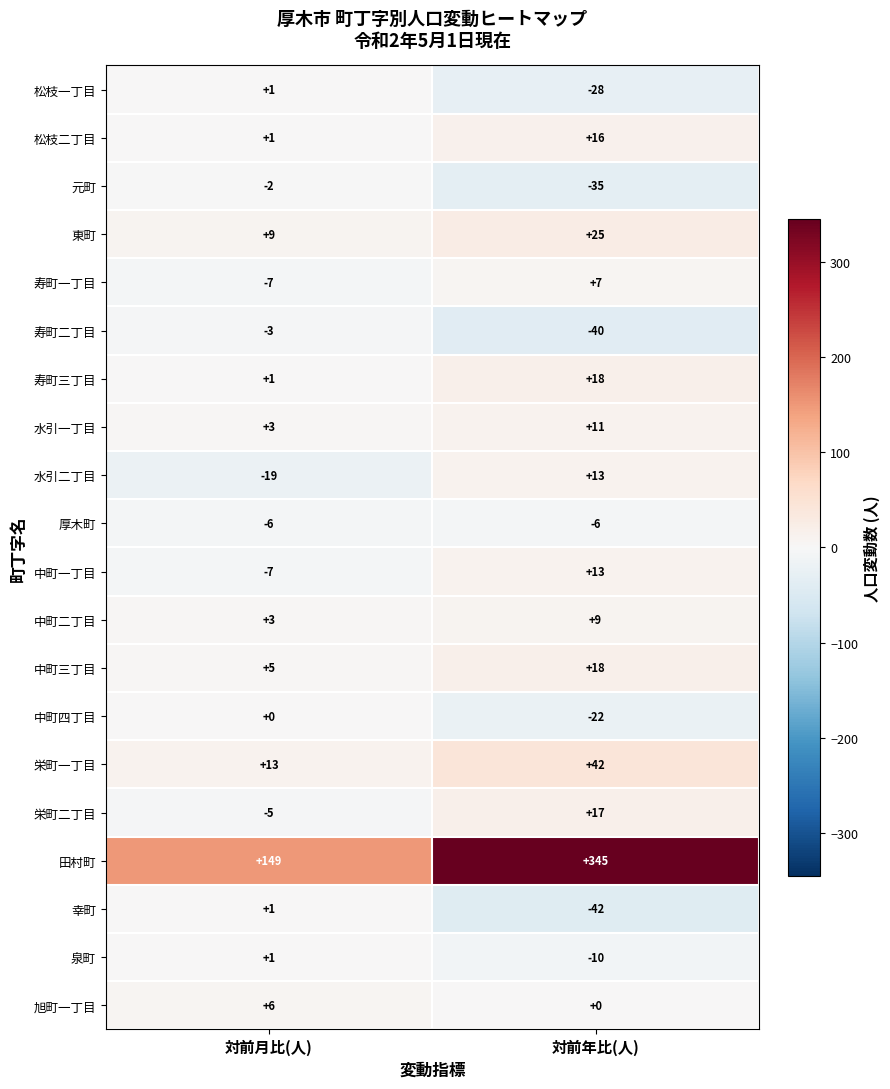

Count the number of data series in this chart.

20